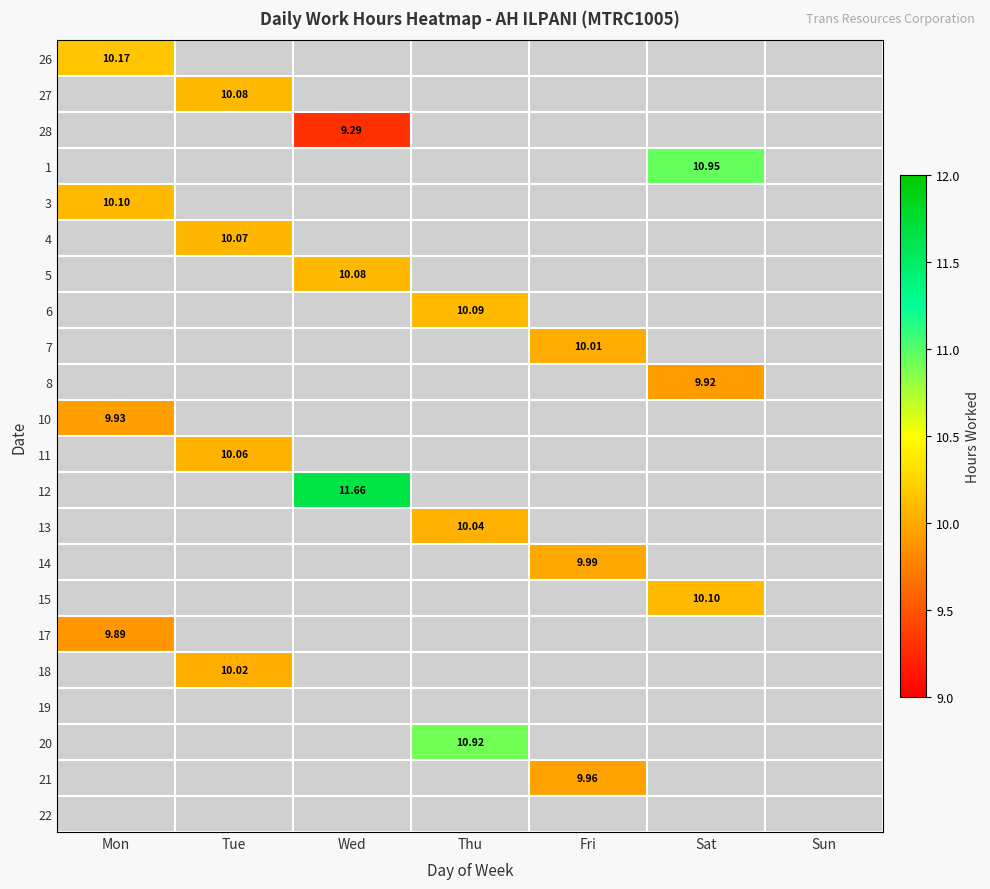

Rank the series at Wed from highest to lowest value.

12, 5, 28, 26, 27, 1, 3, 4, 6, 7, 8, 10, 11, 13, 14, 15, 17, 18, 19, 20, 21, 22